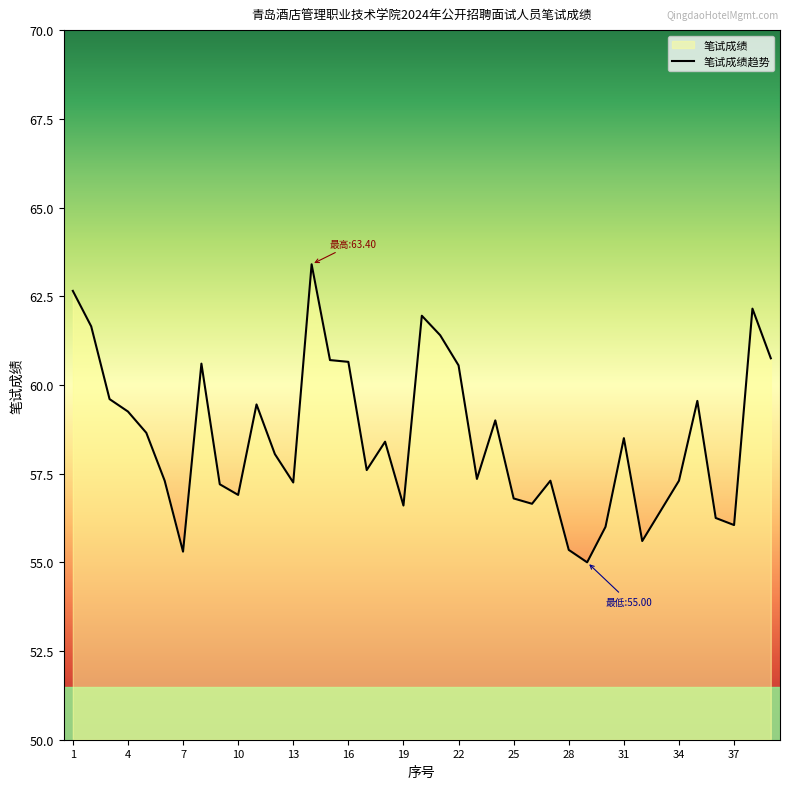

True or false: the data shows 61.4 at 21.

True